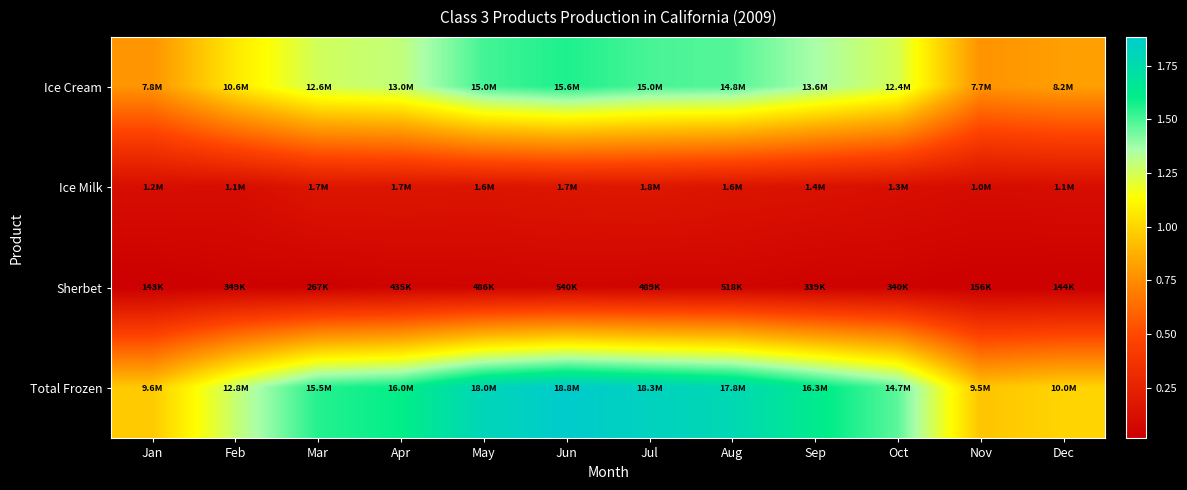

Which series changed the most between Jan and Aug?

Total Frozen